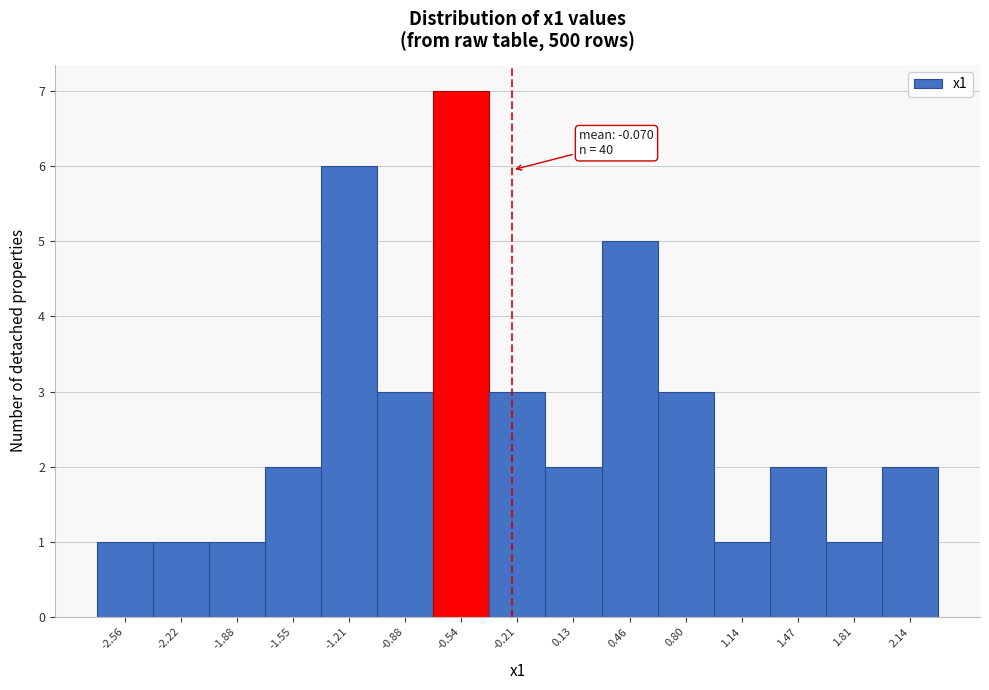

Reading right to left, extract all data points from this chart.

2	1	2	1	3	5	2	3	7	3	6	2	1	1	1